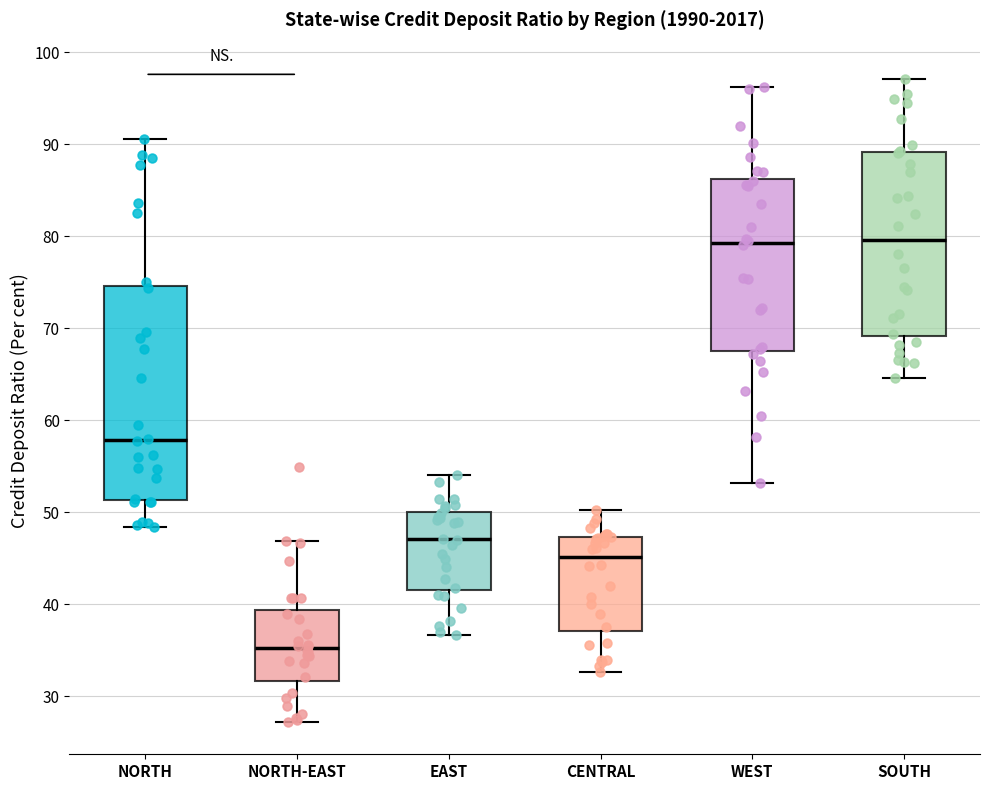

Where does the upper whisker of the box for CENTRAL end on the y-axis? The values are not printed on the chart, so give them approximately, as read against the axis.

50